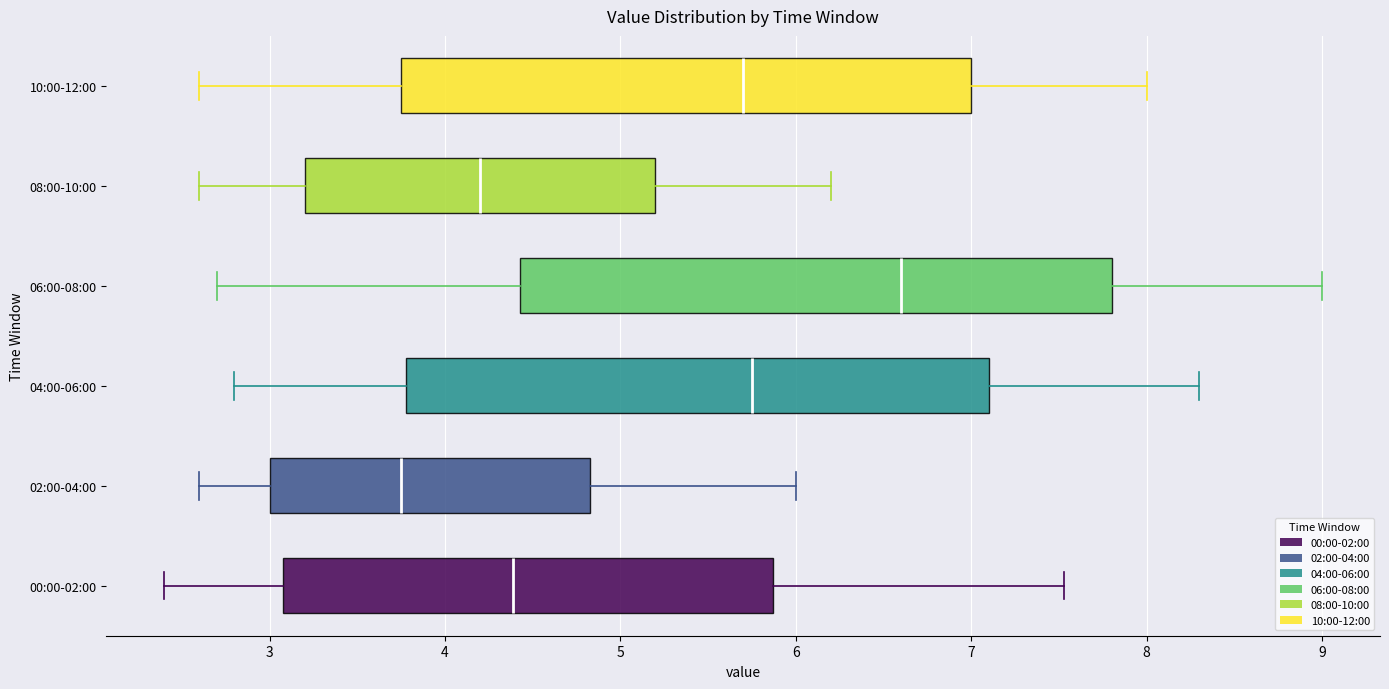

Reading bottom to top, transcribe this box plot: for each box, give where its median line is, the range the box spans, and where its two whiskers end, as read against the x-axis. The values are not printed on the chart, so give them approximately, as read against the axis.

00:00-02:00: median 4.4, box 3.1 to 5.9, whiskers 2.4 to 7.5
02:00-04:00: median 3.8, box 3.0 to 4.8, whiskers 2.6 to 6.0
04:00-06:00: median 5.8, box 3.8 to 7.1, whiskers 2.8 to 8.3
06:00-08:00: median 6.6, box 4.4 to 7.8, whiskers 2.7 to 9.0
08:00-10:00: median 4.2, box 3.2 to 5.2, whiskers 2.6 to 6.2
10:00-12:00: median 5.7, box 3.8 to 7.0, whiskers 2.6 to 8.0